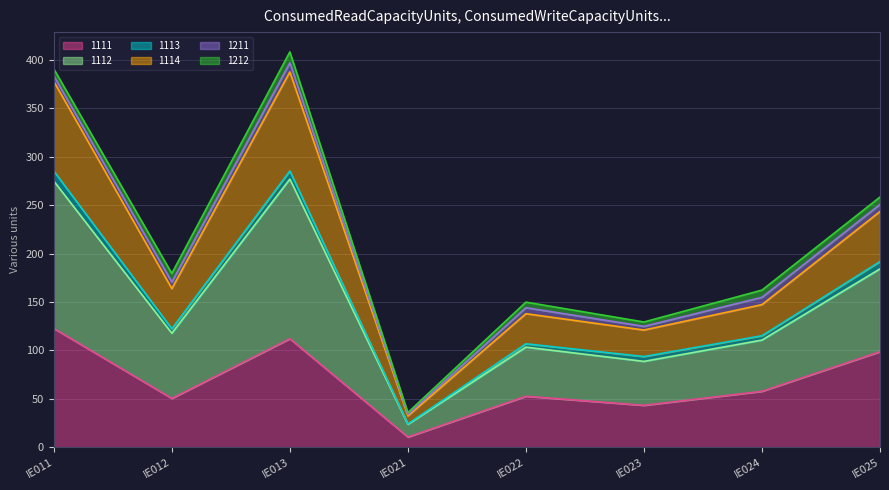

What is the minimum value for 1111?

10.7